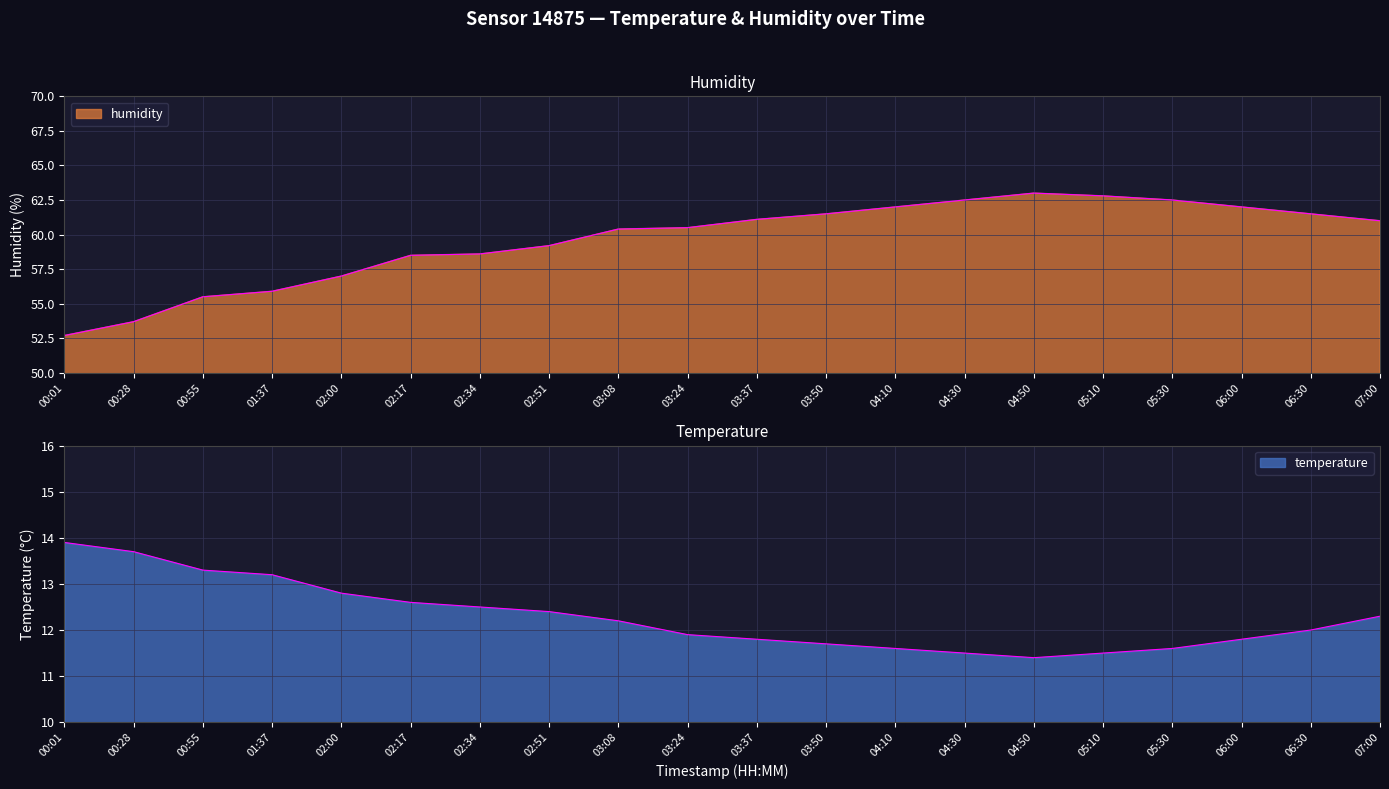

How many values in the temperature series are below 12?

9